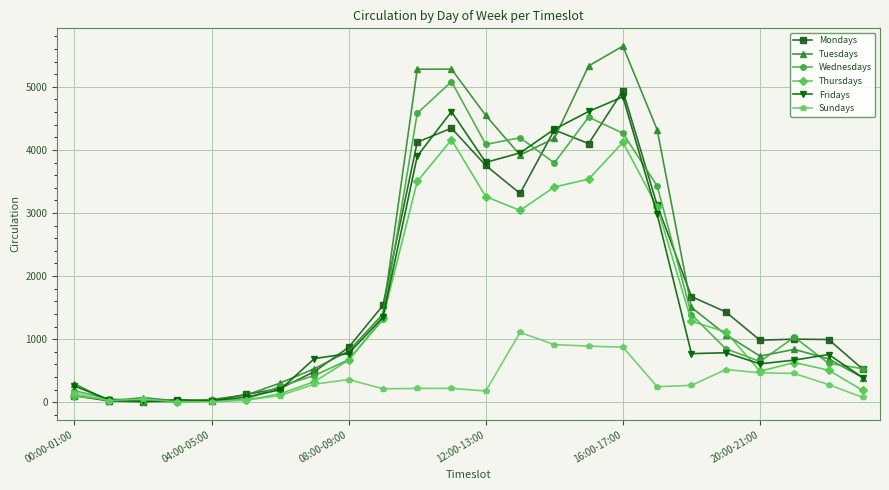

At how many categories does at least one series exceed 2193?

8